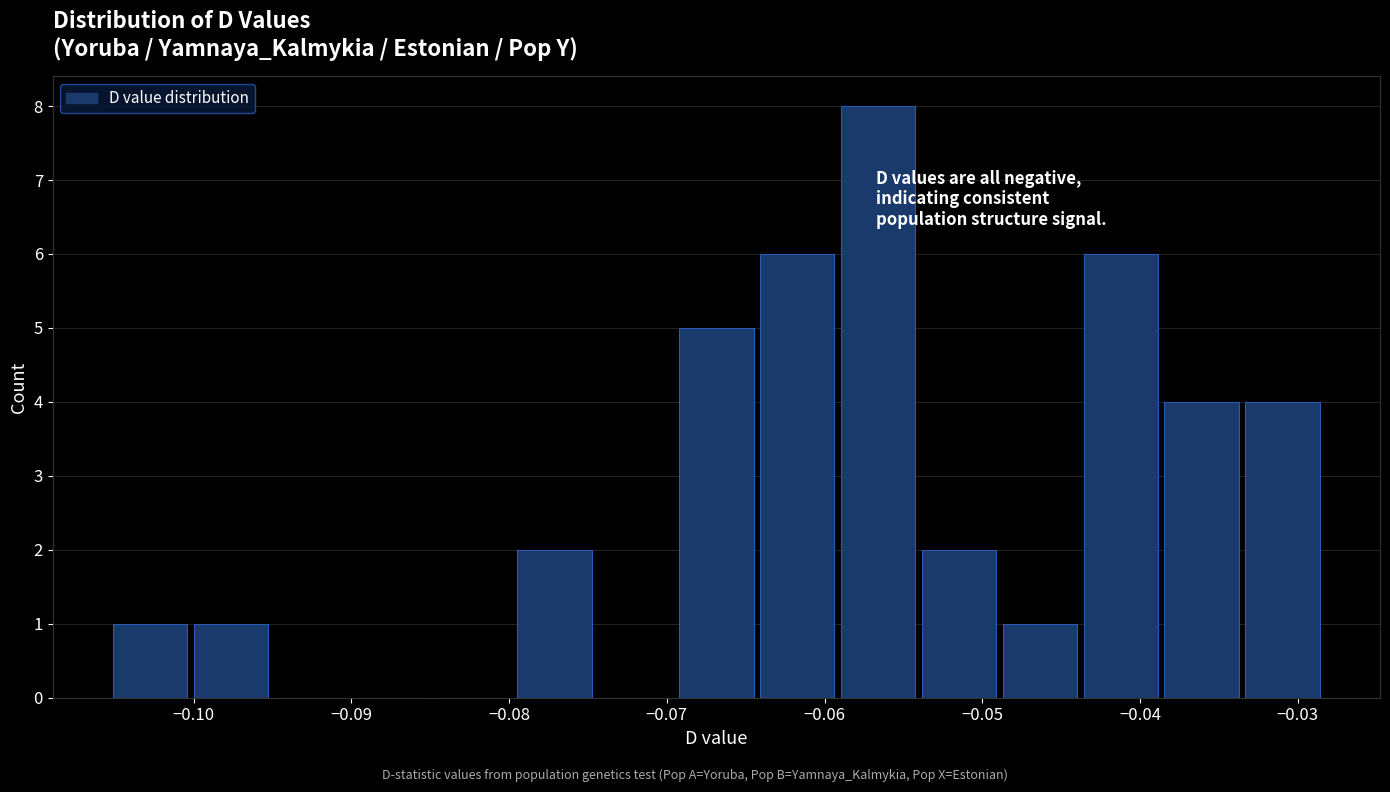

Reading left to right, transcribe this chart: for each bar, give the range it covers on the x-axis and its height. Neither the bar edges nor the heights are printed on the chart, so give them approximately, as read against the axes.

-0.105 to -0.100: 1
-0.100 to -0.095: 1
-0.095 to -0.090: 0
-0.090 to -0.085: 0
-0.085 to -0.079: 0
-0.079 to -0.074: 2
-0.074 to -0.069: 0
-0.069 to -0.064: 5
-0.064 to -0.059: 6
-0.059 to -0.054: 8
-0.054 to -0.049: 2
-0.049 to -0.044: 1
-0.044 to -0.038: 6
-0.038 to -0.033: 4
-0.033 to -0.028: 4